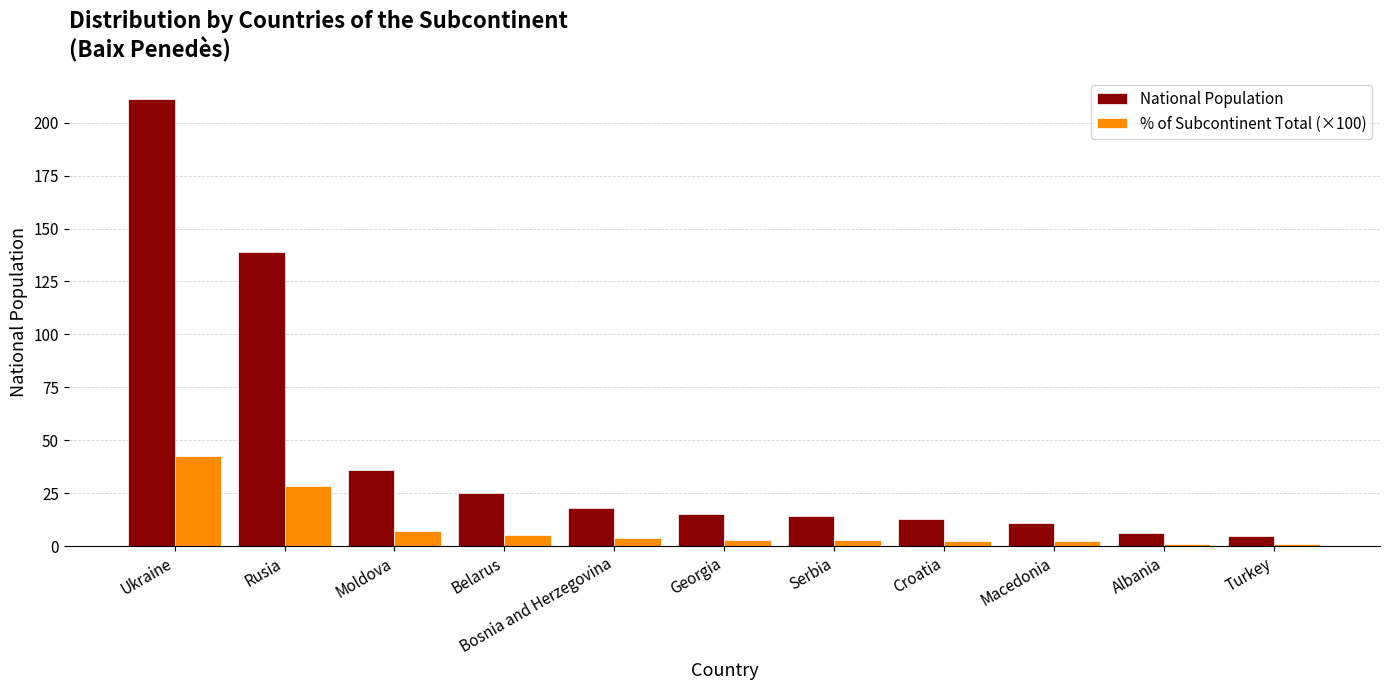

Which series has the largest total across all categories?

National Population